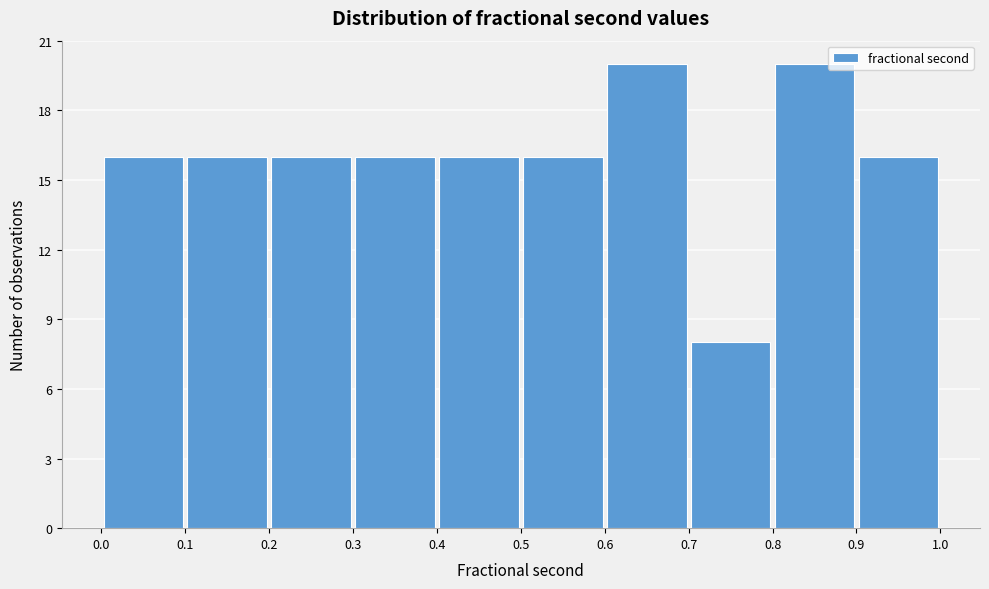

Reading left to right, transcribe this chart: for each bar, give the range it covers on the x-axis and its height. The values are not printed on the chart, so give them approximately, as read against the axis.

0.0 to 0.1: 16
0.1 to 0.2: 16
0.2 to 0.3: 16
0.3 to 0.4: 16
0.4 to 0.5: 16
0.5 to 0.6: 16
0.6 to 0.7: 20
0.7 to 0.8: 8
0.8 to 0.9: 20
0.9 to 1.0: 16